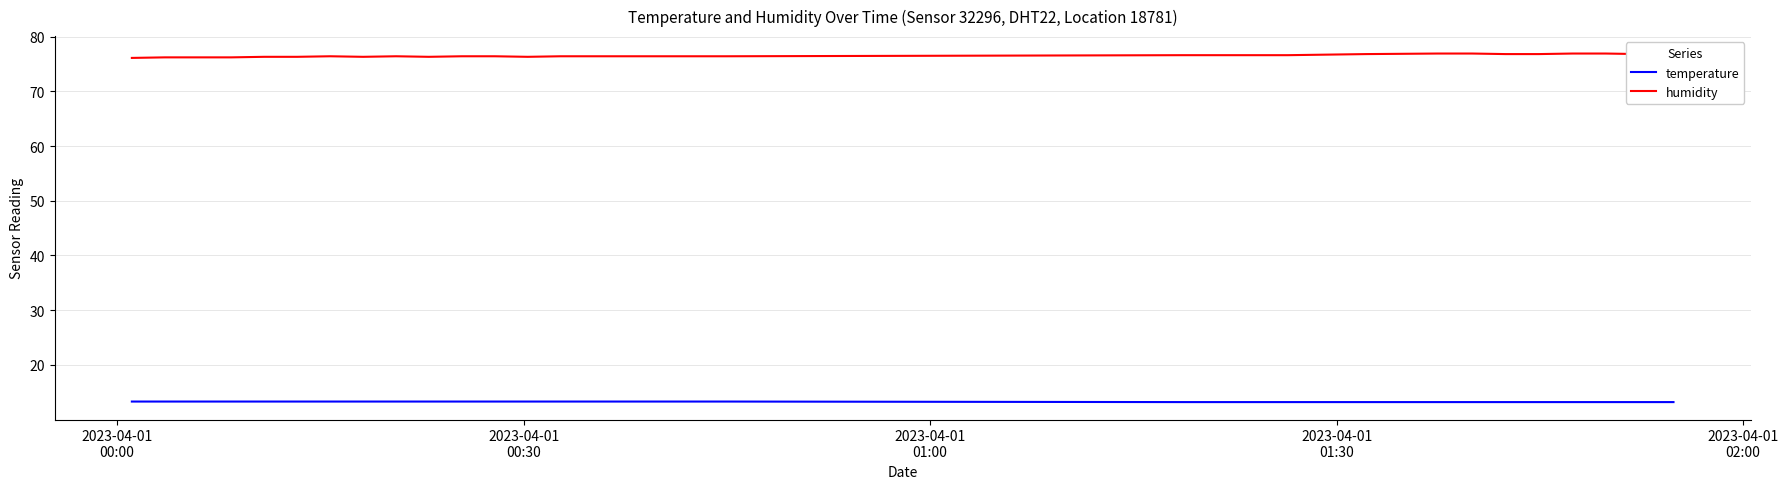

What is the highest value of the temperature series?

13.3